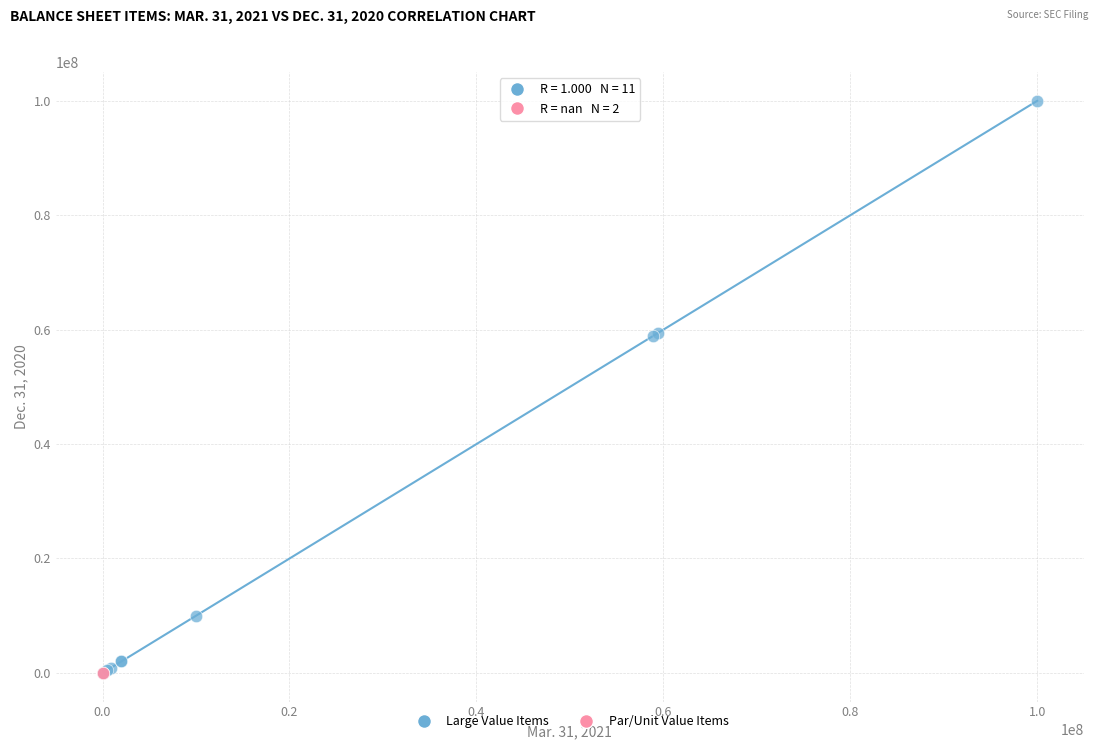

What are all the series names shown in the legend?

Large Value Items, Par/Unit Value Items